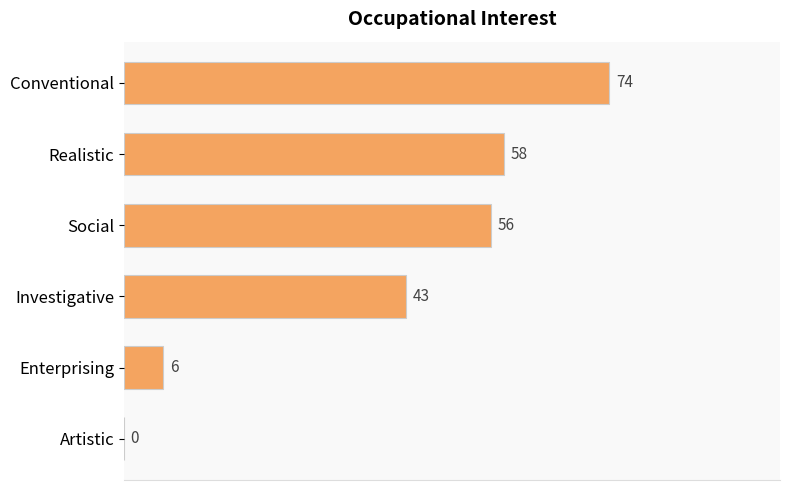

What is the change in value from Conventional to Realistic?

-16